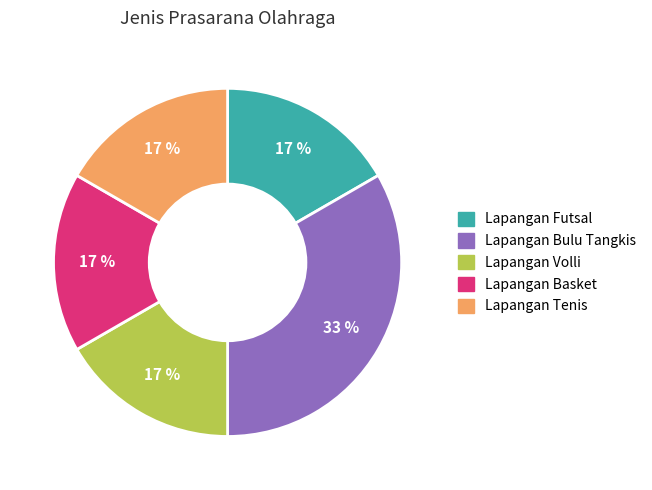

Which has a higher value, Lapangan Futsal or Lapangan Bulu Tangkis?

Lapangan Bulu Tangkis